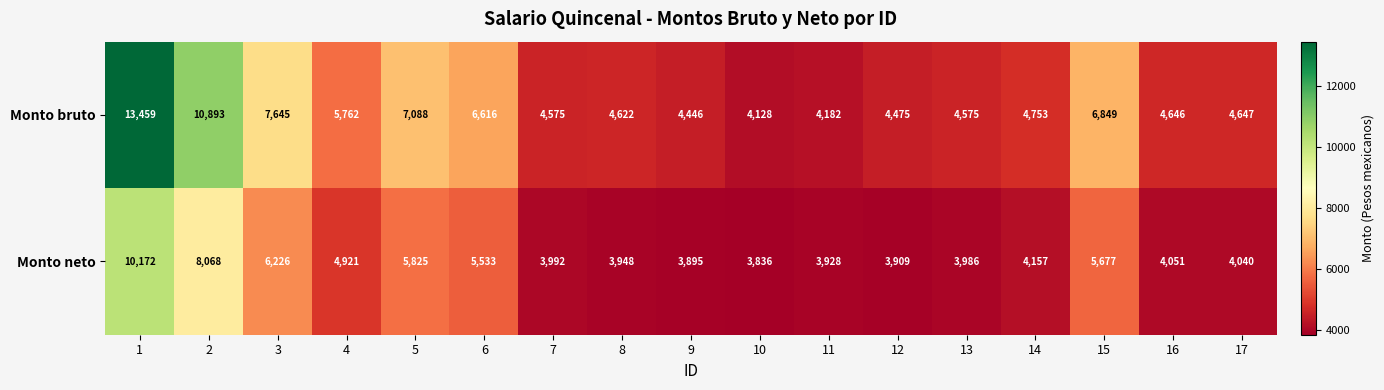

What is the minimum value for Monto neto?

3836